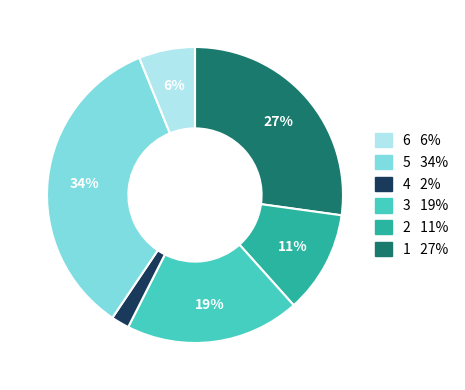

To the nearest percent, what is the average slice percentage?

17%